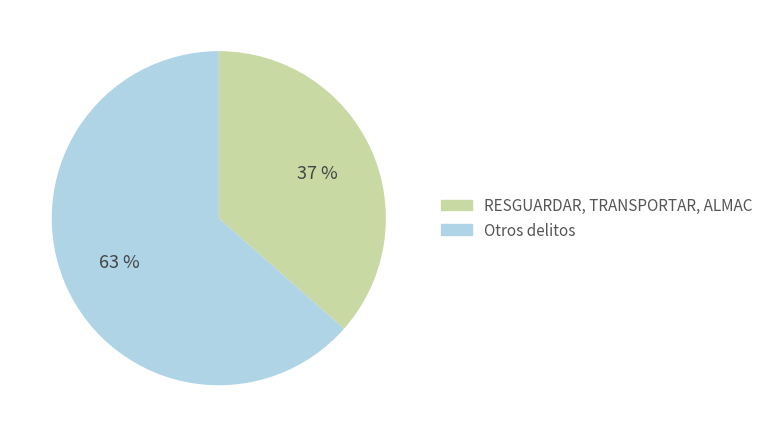

Do RESGUARDAR, TRANSPORTAR, ALMAC and Otros delitos together represent more than half of the pie?

Yes